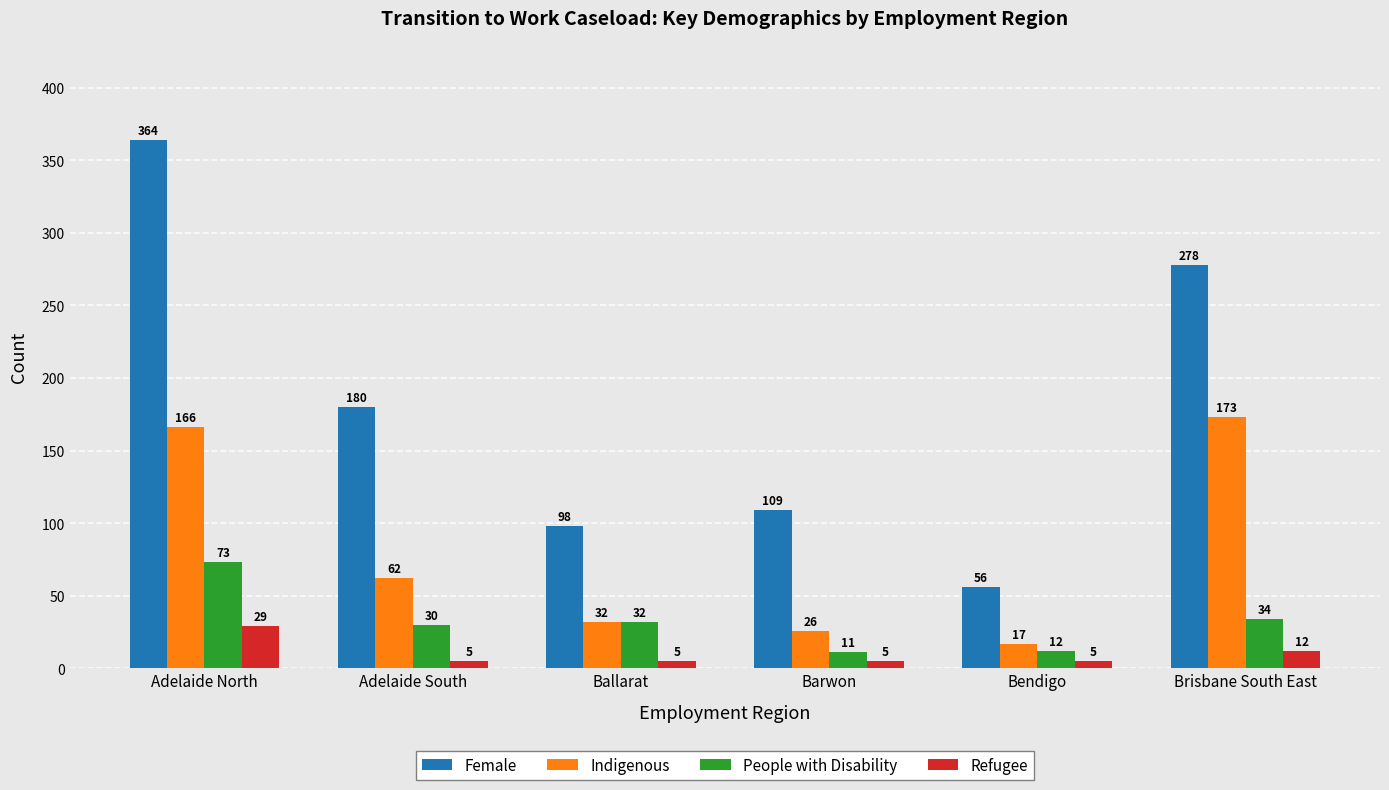

What is the label of the 4th bar from the left?

Barwon